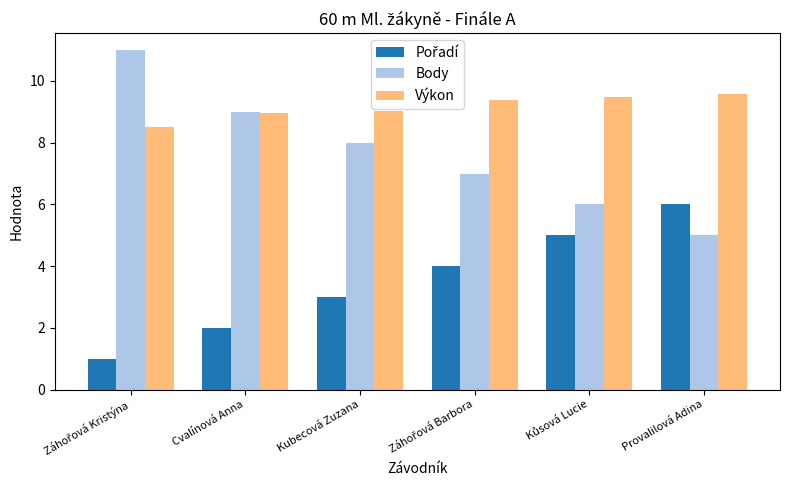

What is the smallest value displayed?

1.0